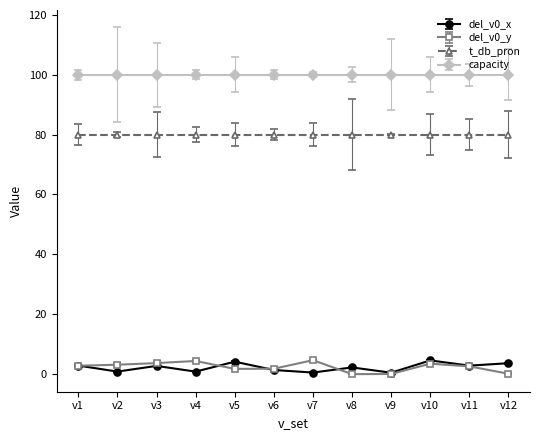

What is the difference between the del_v0_y values at v10 and v9?

3.4